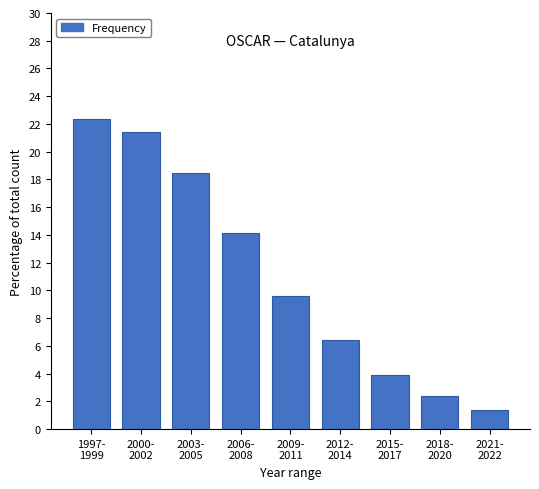

Reading left to right, extract all data points from this chart.

22.4	21.4	18.4	14.1	9.6	6.5	3.9	2.4	1.4